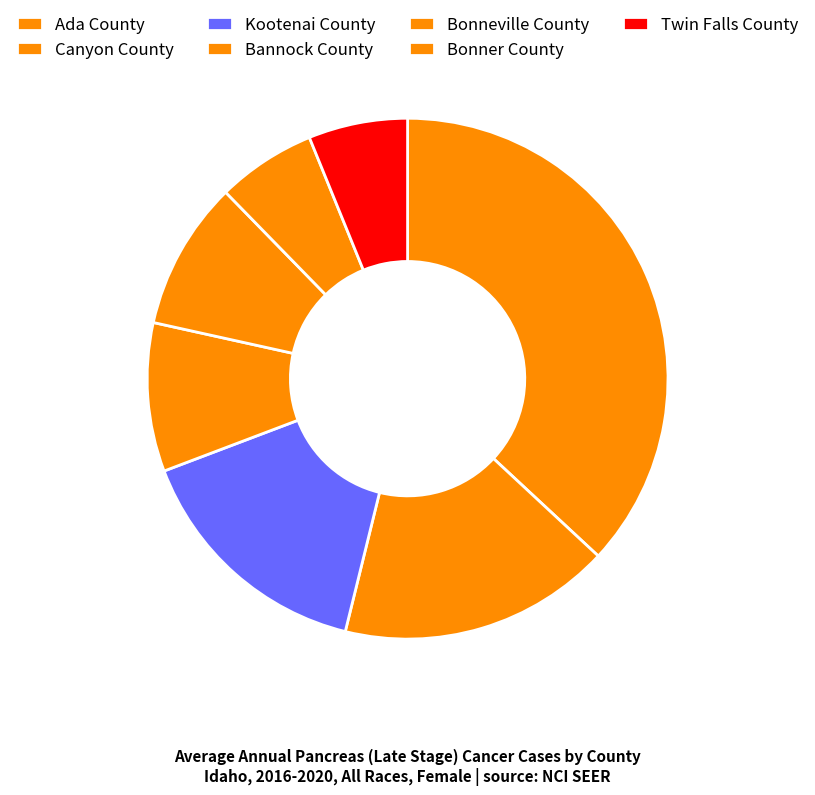

The Kootenai County slice represents 26% of the pie. True or false?

False